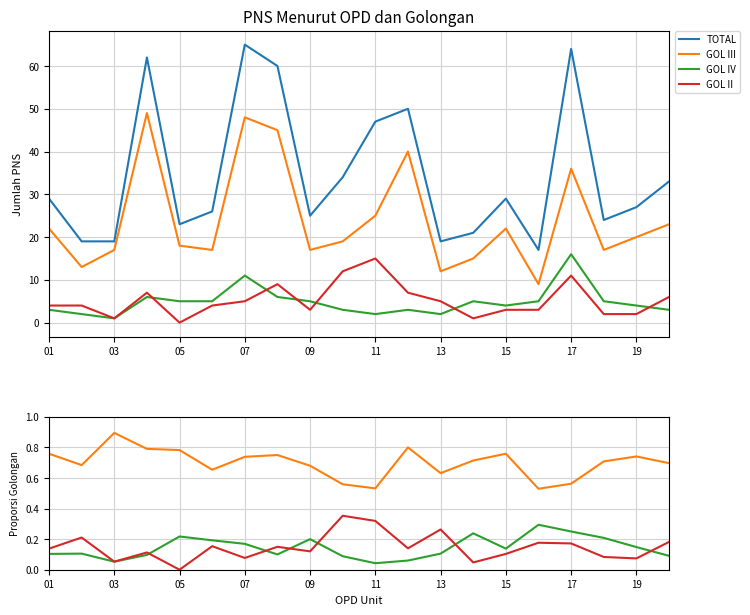

True or false: GOL III has a value of 0.7 at 19.

True